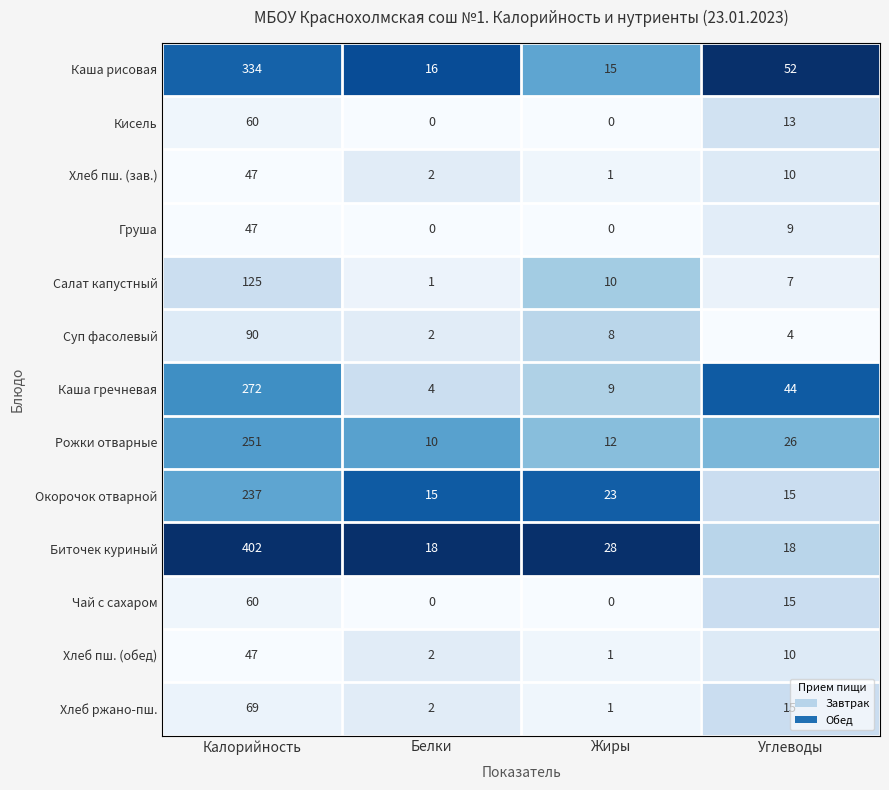

What is the sum of all Хлеб пш. (зав.) values?

60